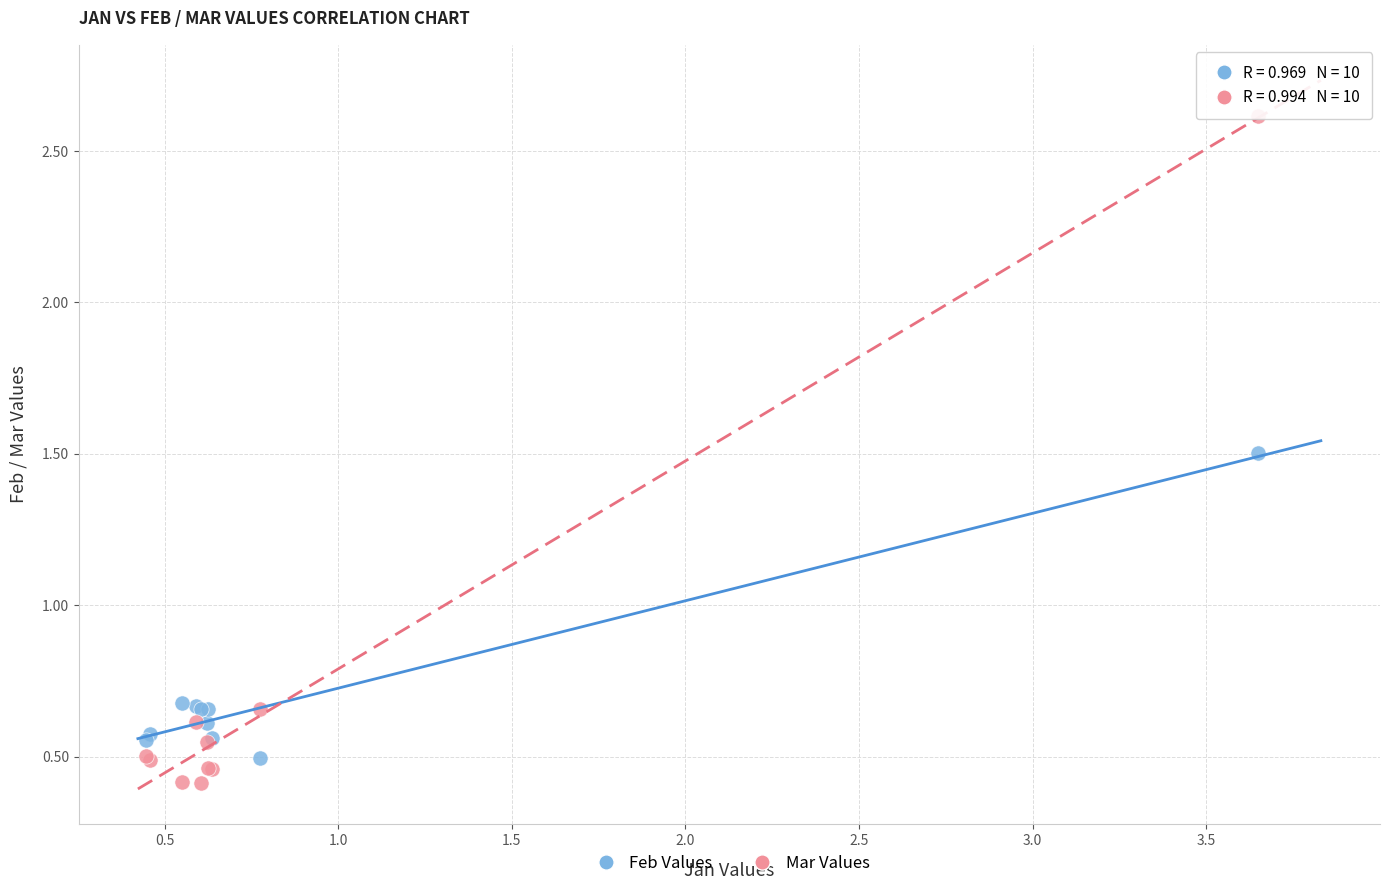

Which series has the largest Y range (max minus min)?

Mar Values